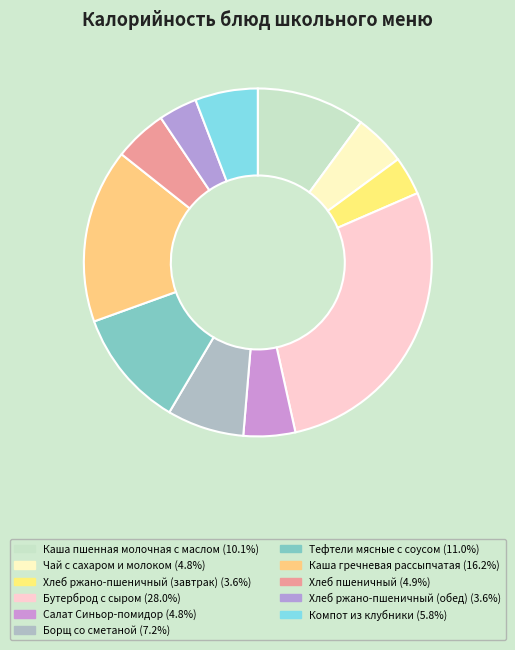

To the nearest percent, what is the difference between the Борщ со сметаной and Хлеб ржано-пшеничный (завтрак) slice percentages?

4%